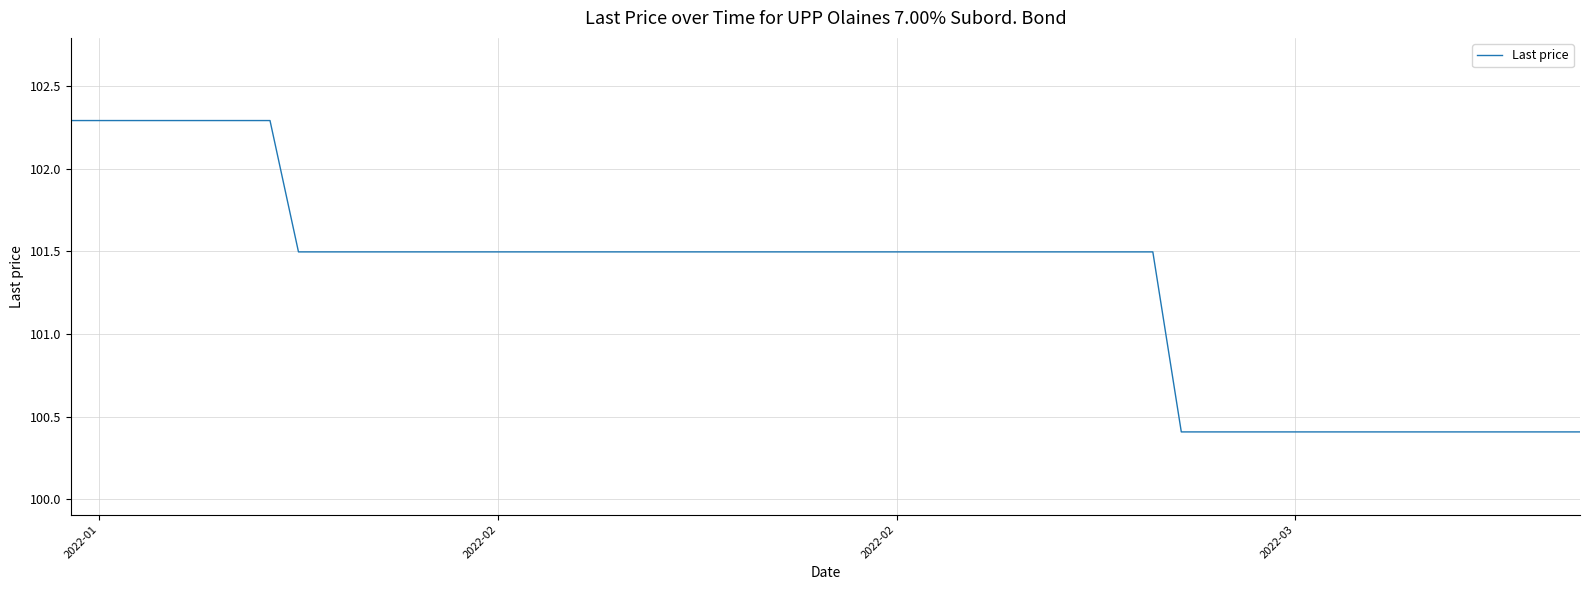

Reading left to right, transcribe all the data shown in this chart.

102.3	102.3	102.3	102.3	102.3	102.3	101.5	101.5	101.5	101.5	101.5	101.5	101.5	101.5	101.5	101.5	101.5	101.5	101.5	101.5	101.5	101.5	101.5	101.5	101.5	101.5	101.5	101.5	101.5	100.4	100.4	100.4	100.4	100.4	100.4	100.4	100.4	100.4	100.4	100.4